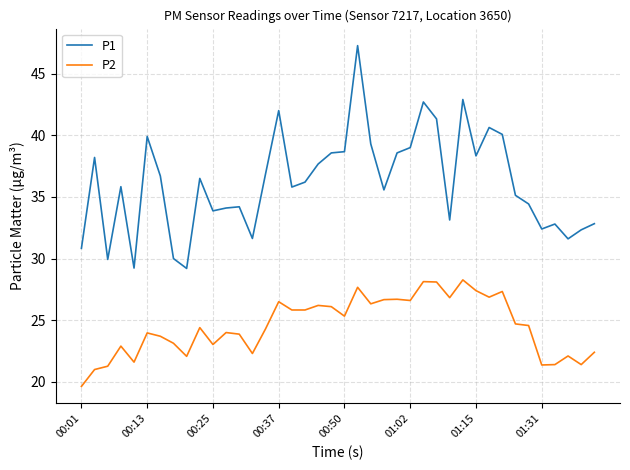

Which series has the largest range (max minus min)?

P1